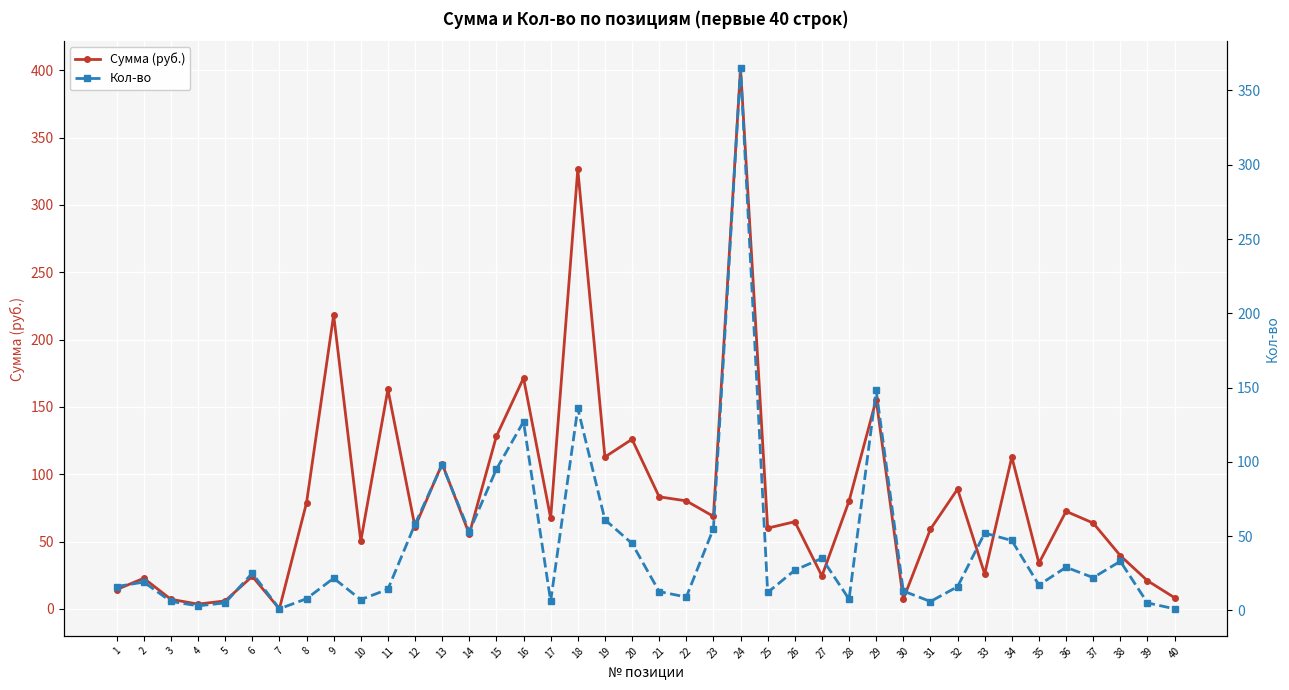

How many distinct data groups are displayed?

2